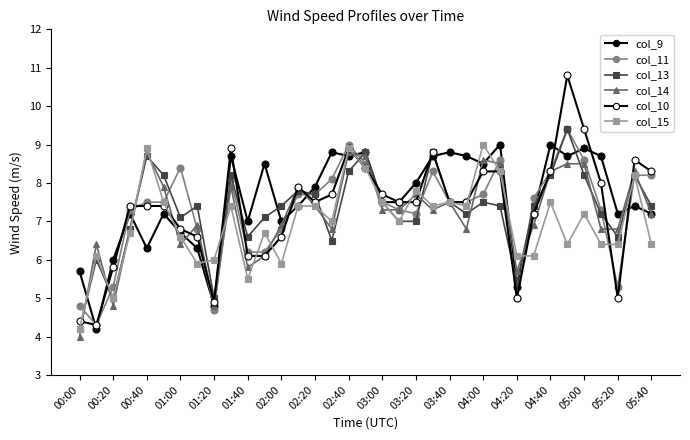

Is this an area chart (filled region under the line)?

No